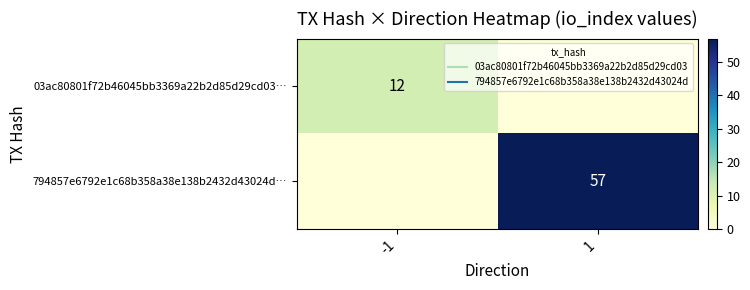

Which series has the largest range (max minus min)?

794857e6792e1c68b358a38e138b2432d43024d…